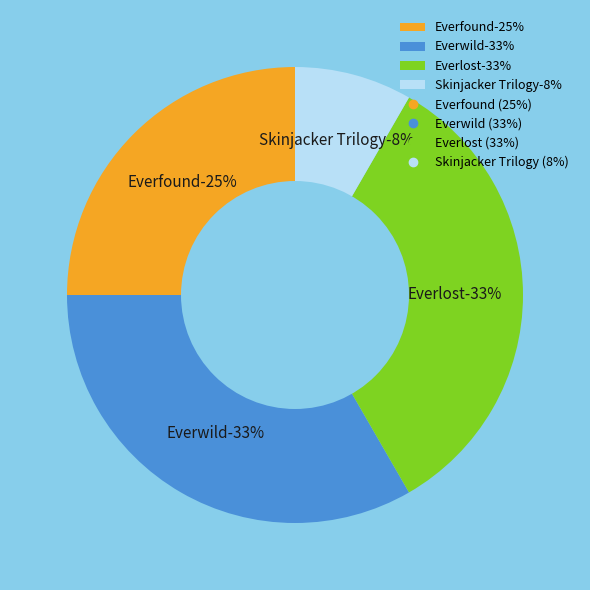

To the nearest percent, what is the combined percentage of Everwild and Everfound?

58%